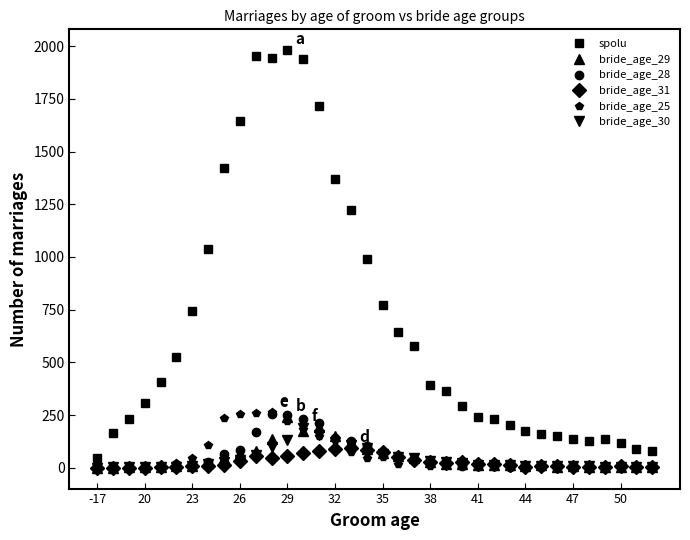

True or false: bride_age_28 has more than 1 interior local peaks.

True